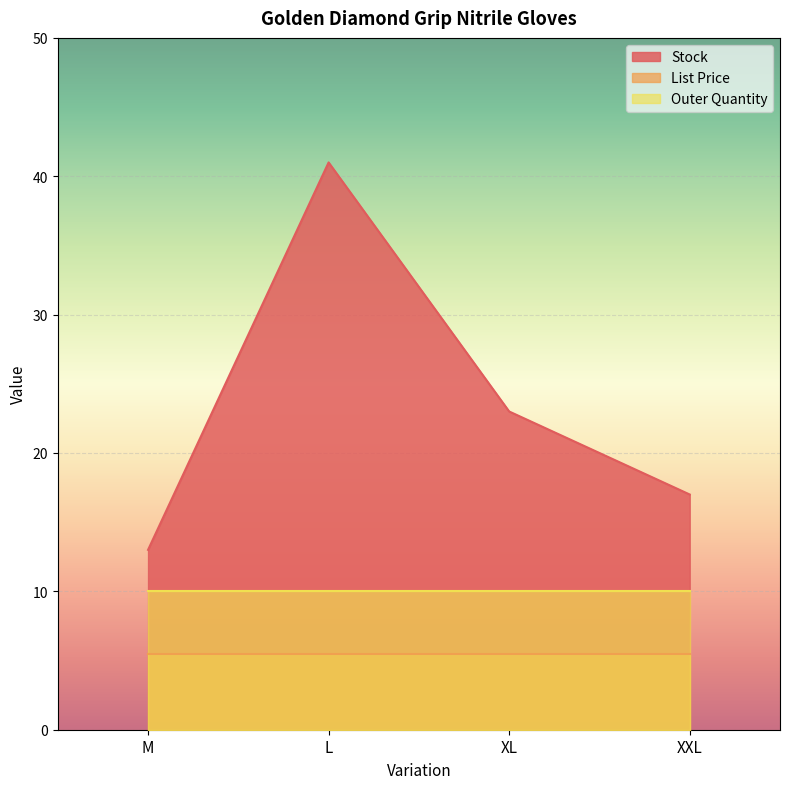

What is the label of the 2nd point from the left?

L